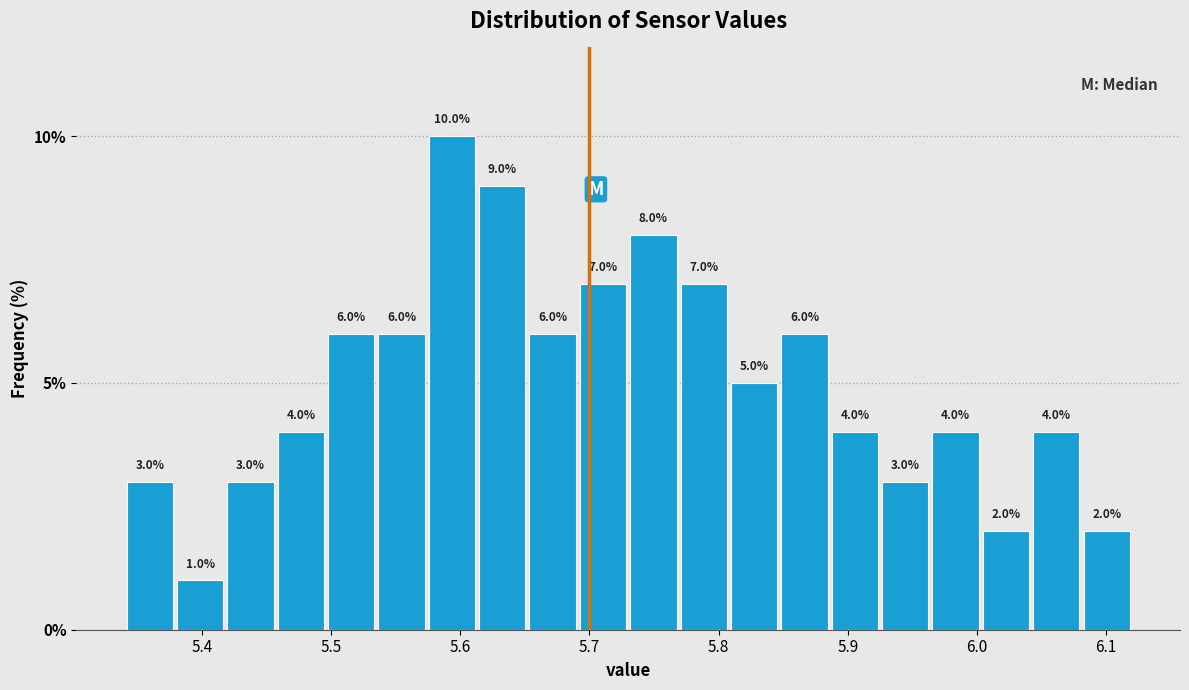

Read against the x-axis, roughly where is the centre of the tallest bar?

5.59